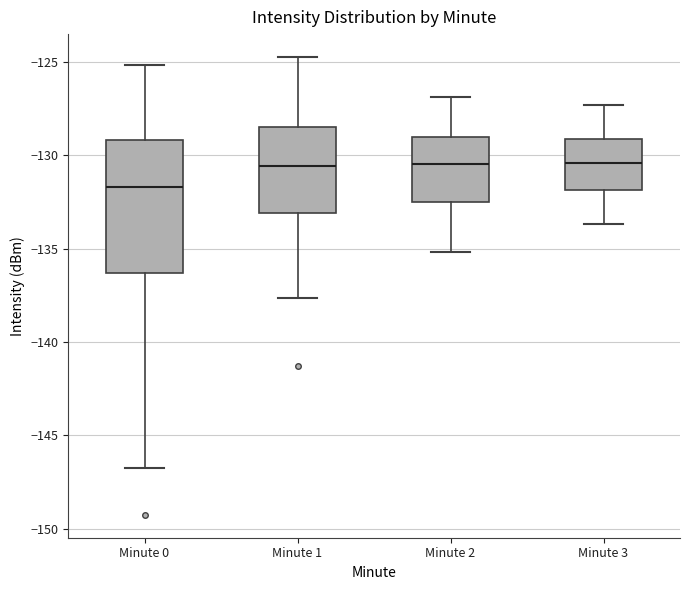

Which box is the tallest, from its lower edge to its upper edge?

Minute 0